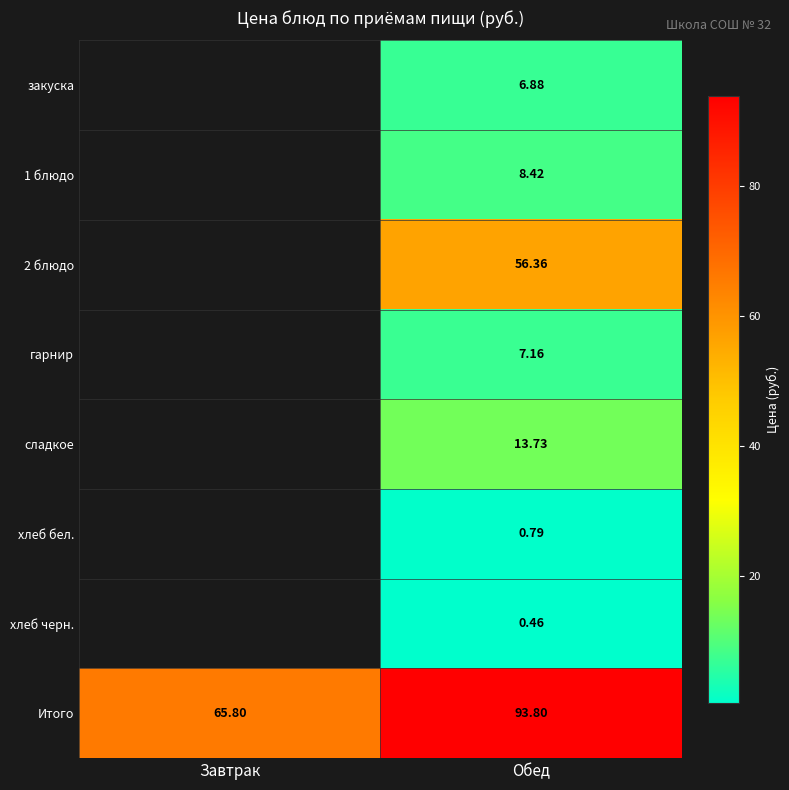

Is the value of Итого at Завтрак greater than the value of сладкое at Обед?

Yes